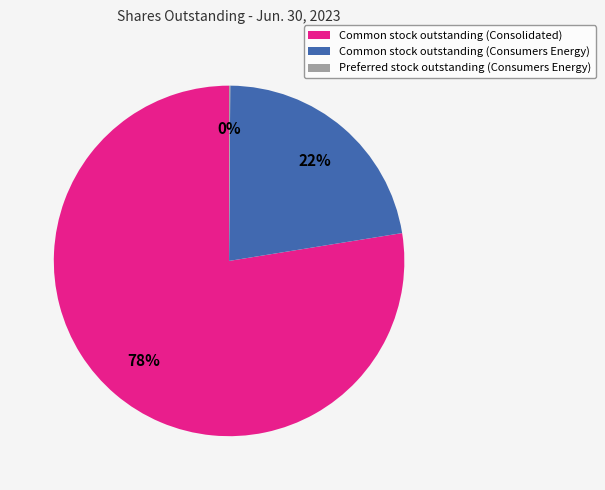

Combined, do Common stock outstanding (Consumers Energy) and Common stock outstanding (Consolidated) account for over 50%?

Yes